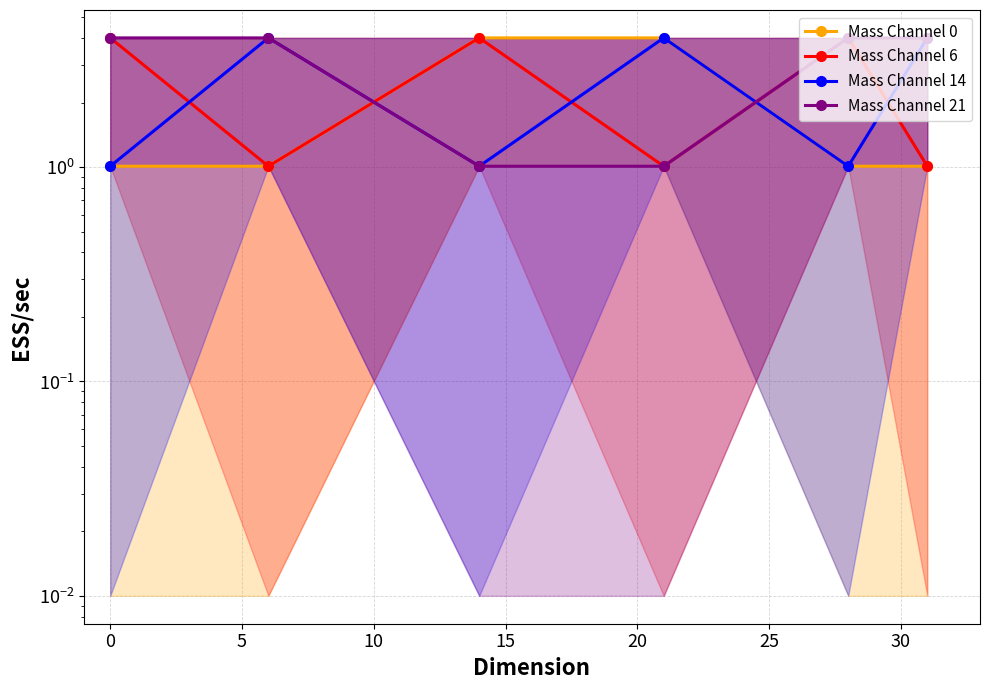

What are all the series names shown in the legend?

Mass Channel 0, Mass Channel 6, Mass Channel 14, Mass Channel 21